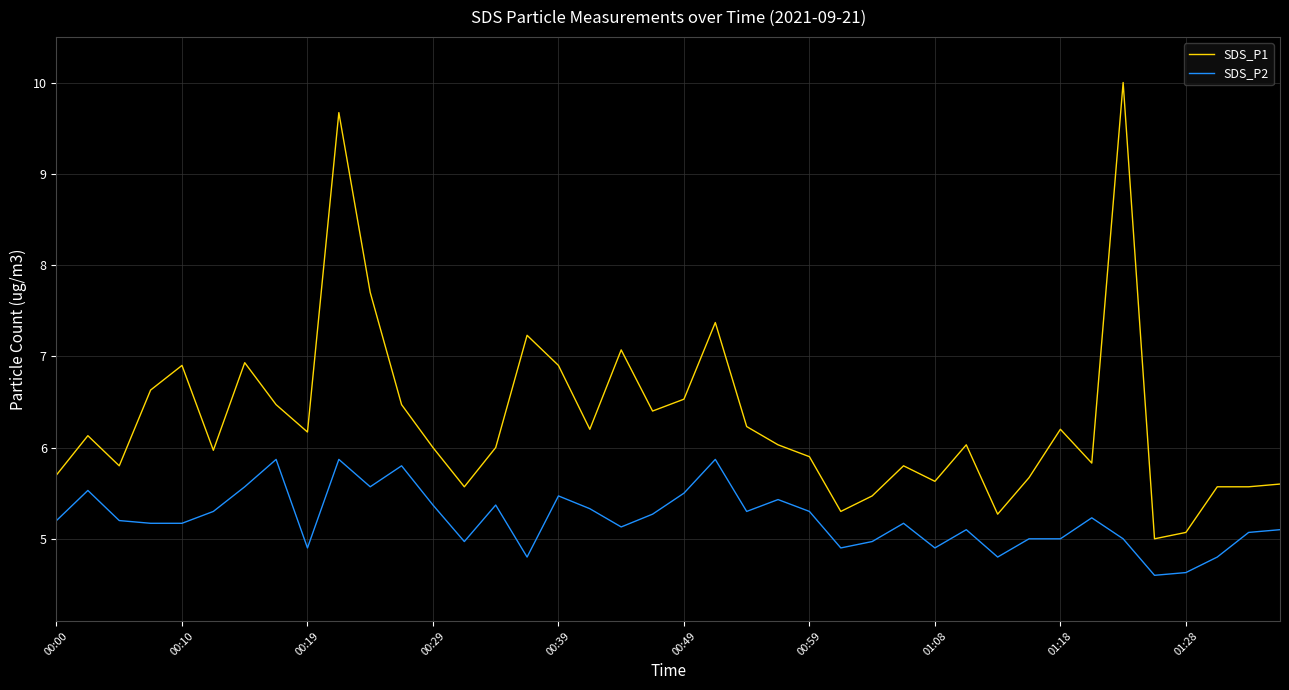

True or false: SDS_P1 and SDS_P2 cross at least once.

False